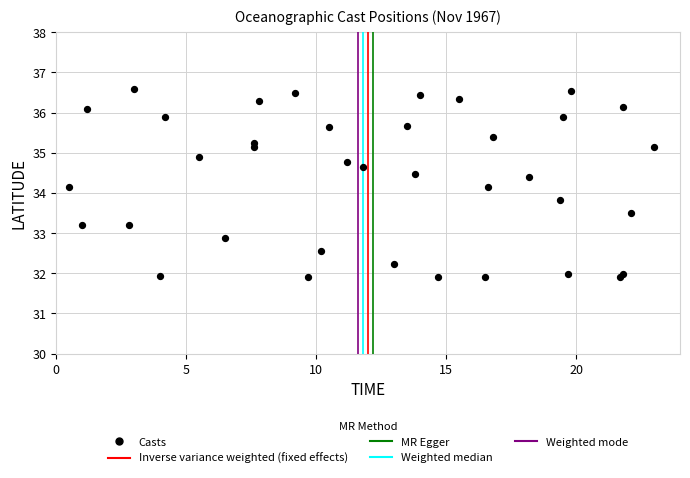

What is the range of Y values (max minus min)?

4.7